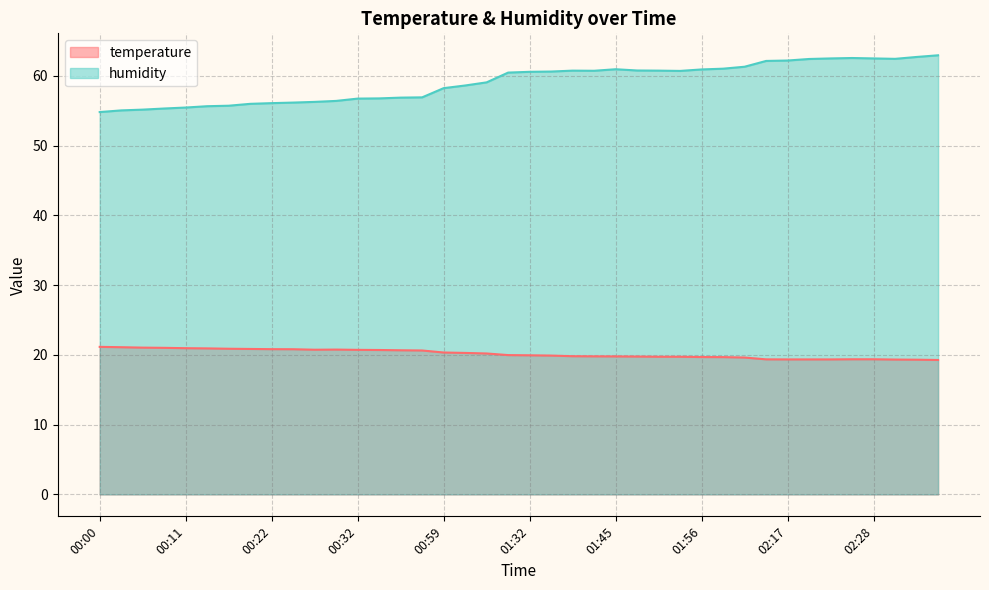

How many series are shown in this chart?

2